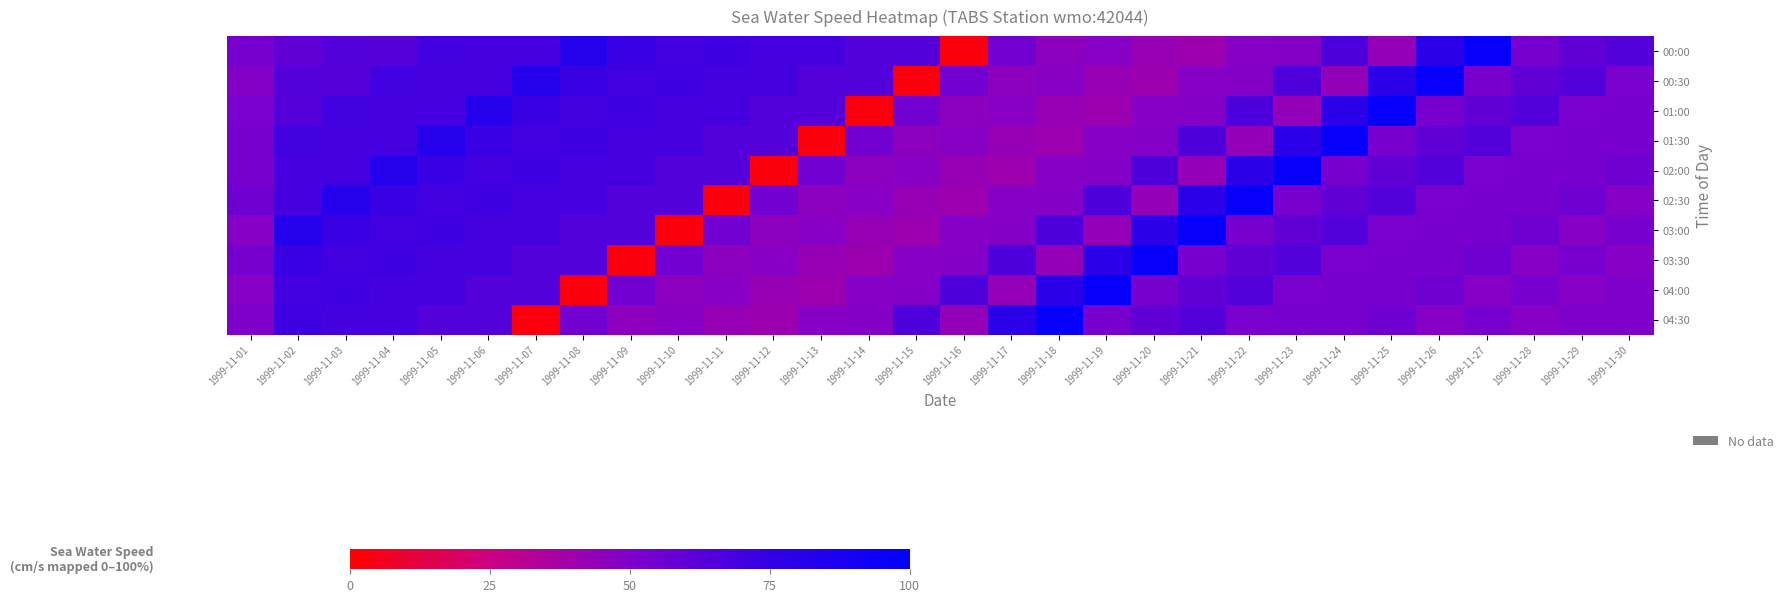

Reading left to right, list all the values displayed in this chart.

00:00: 1999-11-01=52.6	1999-11-02=60.1	1999-11-03=64.0	1999-11-04=63.6	1999-11-05=70.1	1999-11-06=68.4	1999-11-07=68.5	1999-11-08=81.3	1999-11-09=73.3	1999-11-10=69.7	1999-11-11=71.2	1999-11-12=69.0	1999-11-13=69.2	1999-11-14=64.1	1999-11-15=64.0	1999-11-16=2.6	1999-11-17=54.2	1999-11-18=45.5	1999-11-19=47.3	1999-11-20=42.5	1999-11-21=40.4	1999-11-22=47.9	1999-11-23=48.3	1999-11-24=66.0	1999-11-25=43.4	1999-11-26=78.7	1999-11-27=96.8	1999-11-28=52.6	1999-11-29=60.1	1999-11-30=64.0
00:30: 1999-11-01=48.7	1999-11-02=64.0	1999-11-03=63.6	1999-11-04=70.1	1999-11-05=68.4	1999-11-06=68.5	1999-11-07=81.3	1999-11-08=73.3	1999-11-09=69.7	1999-11-10=71.2	1999-11-11=69.0	1999-11-12=69.2	1999-11-13=64.1	1999-11-14=64.0	1999-11-15=2.6	1999-11-16=54.2	1999-11-17=45.5	1999-11-18=47.3	1999-11-19=42.5	1999-11-20=40.4	1999-11-21=47.9	1999-11-22=48.3	1999-11-23=66.0	1999-11-24=43.4	1999-11-25=78.7	1999-11-26=96.8	1999-11-27=52.6	1999-11-28=60.1	1999-11-29=64.0	1999-11-30=51.7
01:00: 1999-11-01=51.7	1999-11-02=63.6	1999-11-03=70.1	1999-11-04=68.4	1999-11-05=68.5	1999-11-06=81.3	1999-11-07=73.3	1999-11-08=69.7	1999-11-09=71.2	1999-11-10=69.0	1999-11-11=69.2	1999-11-12=64.1	1999-11-13=64.0	1999-11-14=2.6	1999-11-15=54.2	1999-11-16=45.5	1999-11-17=47.3	1999-11-18=42.5	1999-11-19=40.4	1999-11-20=47.9	1999-11-21=48.3	1999-11-22=66.0	1999-11-23=43.4	1999-11-24=78.7	1999-11-25=96.8	1999-11-26=52.6	1999-11-27=60.1	1999-11-28=64.0	1999-11-29=51.7	1999-11-30=52.6
01:30: 1999-11-01=52.6	1999-11-02=70.1	1999-11-03=68.4	1999-11-04=68.5	1999-11-05=81.3	1999-11-06=73.3	1999-11-07=69.7	1999-11-08=71.2	1999-11-09=69.0	1999-11-10=69.2	1999-11-11=64.1	1999-11-12=64.0	1999-11-13=2.6	1999-11-14=54.2	1999-11-15=45.5	1999-11-16=47.3	1999-11-17=42.5	1999-11-18=40.4	1999-11-19=47.9	1999-11-20=48.3	1999-11-21=66.0	1999-11-22=43.4	1999-11-23=78.7	1999-11-24=96.8	1999-11-25=52.6	1999-11-26=60.1	1999-11-27=64.0	1999-11-28=51.7	1999-11-29=52.6	1999-11-30=52.4
02:00: 1999-11-01=52.4	1999-11-02=68.4	1999-11-03=68.5	1999-11-04=81.3	1999-11-05=73.3	1999-11-06=69.7	1999-11-07=71.2	1999-11-08=69.0	1999-11-09=69.2	1999-11-10=64.1	1999-11-11=64.0	1999-11-12=2.6	1999-11-13=54.2	1999-11-14=45.5	1999-11-15=47.3	1999-11-16=42.5	1999-11-17=40.4	1999-11-18=47.9	1999-11-19=48.3	1999-11-20=66.0	1999-11-21=43.4	1999-11-22=78.7	1999-11-23=96.8	1999-11-24=52.6	1999-11-25=60.1	1999-11-26=64.0	1999-11-27=51.7	1999-11-28=52.6	1999-11-29=52.4	1999-11-30=55.6
02:30: 1999-11-01=55.6	1999-11-02=68.5	1999-11-03=81.3	1999-11-04=73.3	1999-11-05=69.7	1999-11-06=71.2	1999-11-07=69.0	1999-11-08=69.2	1999-11-09=64.1	1999-11-10=64.0	1999-11-11=2.6	1999-11-12=54.2	1999-11-13=45.5	1999-11-14=47.3	1999-11-15=42.5	1999-11-16=40.4	1999-11-17=47.9	1999-11-18=48.3	1999-11-19=66.0	1999-11-20=43.4	1999-11-21=78.7	1999-11-22=96.8	1999-11-23=52.6	1999-11-24=60.1	1999-11-25=64.0	1999-11-26=51.7	1999-11-27=52.6	1999-11-28=52.4	1999-11-29=55.6	1999-11-30=48.0
03:00: 1999-11-01=48.0	1999-11-02=81.3	1999-11-03=73.3	1999-11-04=69.7	1999-11-05=71.2	1999-11-06=69.0	1999-11-07=69.2	1999-11-08=64.1	1999-11-09=64.0	1999-11-10=2.6	1999-11-11=54.2	1999-11-12=45.5	1999-11-13=47.3	1999-11-14=42.5	1999-11-15=40.4	1999-11-16=47.9	1999-11-17=48.3	1999-11-18=66.0	1999-11-19=43.4	1999-11-20=78.7	1999-11-21=96.8	1999-11-22=52.6	1999-11-23=60.1	1999-11-24=64.0	1999-11-25=51.7	1999-11-26=52.6	1999-11-27=52.4	1999-11-28=55.6	1999-11-29=48.0	1999-11-30=52.5
03:30: 1999-11-01=52.5	1999-11-02=73.3	1999-11-03=69.7	1999-11-04=71.2	1999-11-05=69.0	1999-11-06=69.2	1999-11-07=64.1	1999-11-08=64.0	1999-11-09=2.6	1999-11-10=54.2	1999-11-11=45.5	1999-11-12=47.3	1999-11-13=42.5	1999-11-14=40.4	1999-11-15=47.9	1999-11-16=48.3	1999-11-17=66.0	1999-11-18=43.4	1999-11-19=78.7	1999-11-20=96.8	1999-11-21=52.6	1999-11-22=60.1	1999-11-23=64.0	1999-11-24=51.7	1999-11-25=52.6	1999-11-26=52.4	1999-11-27=55.6	1999-11-28=48.0	1999-11-29=52.5	1999-11-30=47.7
04:00: 1999-11-01=47.7	1999-11-02=69.7	1999-11-03=71.2	1999-11-04=69.0	1999-11-05=69.2	1999-11-06=64.1	1999-11-07=64.0	1999-11-08=2.6	1999-11-09=54.2	1999-11-10=45.5	1999-11-11=47.3	1999-11-12=42.5	1999-11-13=40.4	1999-11-14=47.9	1999-11-15=48.3	1999-11-16=66.0	1999-11-17=43.4	1999-11-18=78.7	1999-11-19=96.8	1999-11-20=52.6	1999-11-21=60.1	1999-11-22=64.0	1999-11-23=51.7	1999-11-24=52.6	1999-11-25=52.4	1999-11-26=55.6	1999-11-27=48.0	1999-11-28=52.5	1999-11-29=47.7	1999-11-30=50.0
04:30: 1999-11-01=50.0	1999-11-02=71.2	1999-11-03=69.0	1999-11-04=69.2	1999-11-05=64.1	1999-11-06=64.0	1999-11-07=2.6	1999-11-08=54.2	1999-11-09=45.5	1999-11-10=47.3	1999-11-11=42.5	1999-11-12=40.4	1999-11-13=47.9	1999-11-14=48.3	1999-11-15=66.0	1999-11-16=43.4	1999-11-17=78.7	1999-11-18=96.8	1999-11-19=52.6	1999-11-20=60.1	1999-11-21=64.0	1999-11-22=51.7	1999-11-23=52.6	1999-11-24=52.4	1999-11-25=55.6	1999-11-26=48.0	1999-11-27=52.5	1999-11-28=47.7	1999-11-29=50.0	1999-11-30=49.6